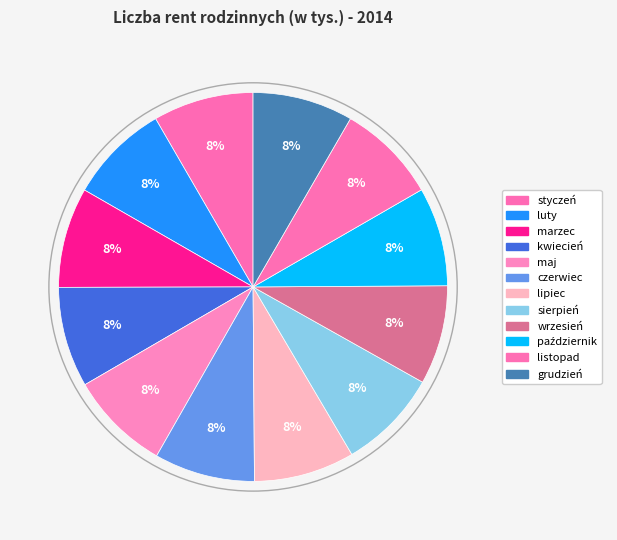

Which category has the smallest portion of the pie?

październik